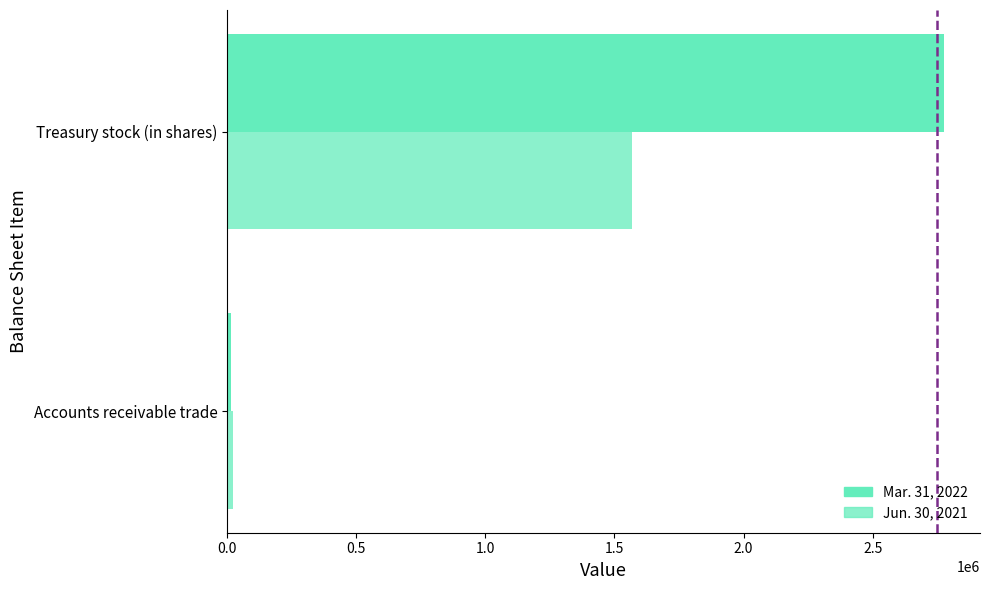

How many distinct data groups are displayed?

2